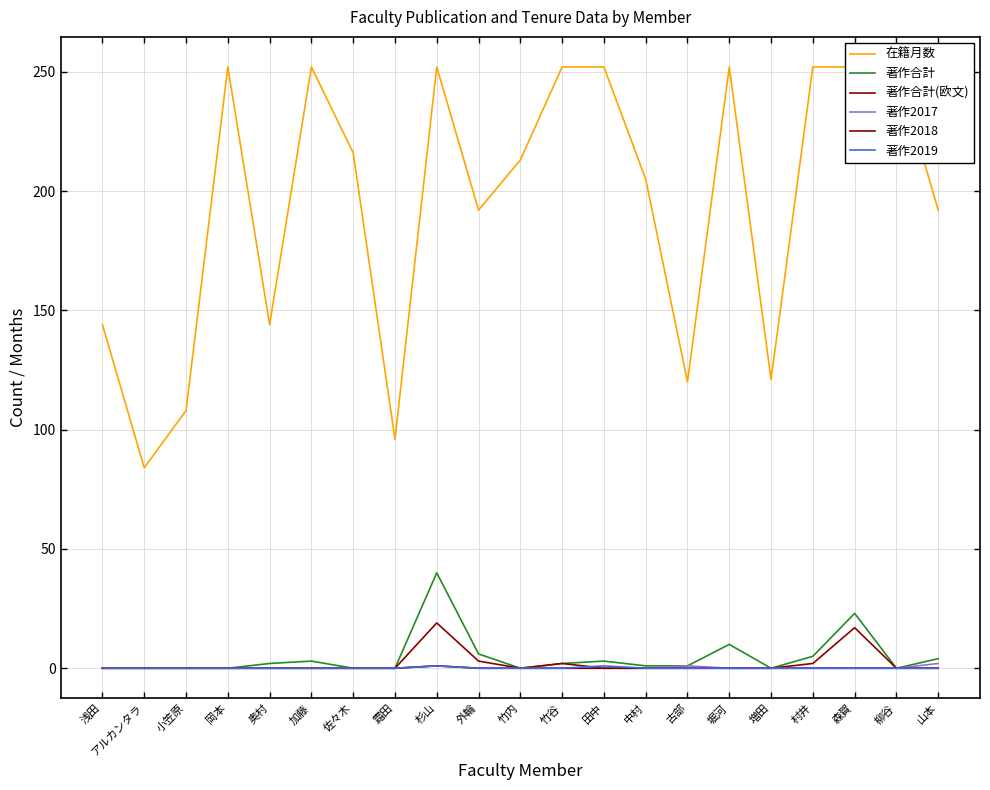

The value of 著作合計 at 森賀 is 23. True or false?

True